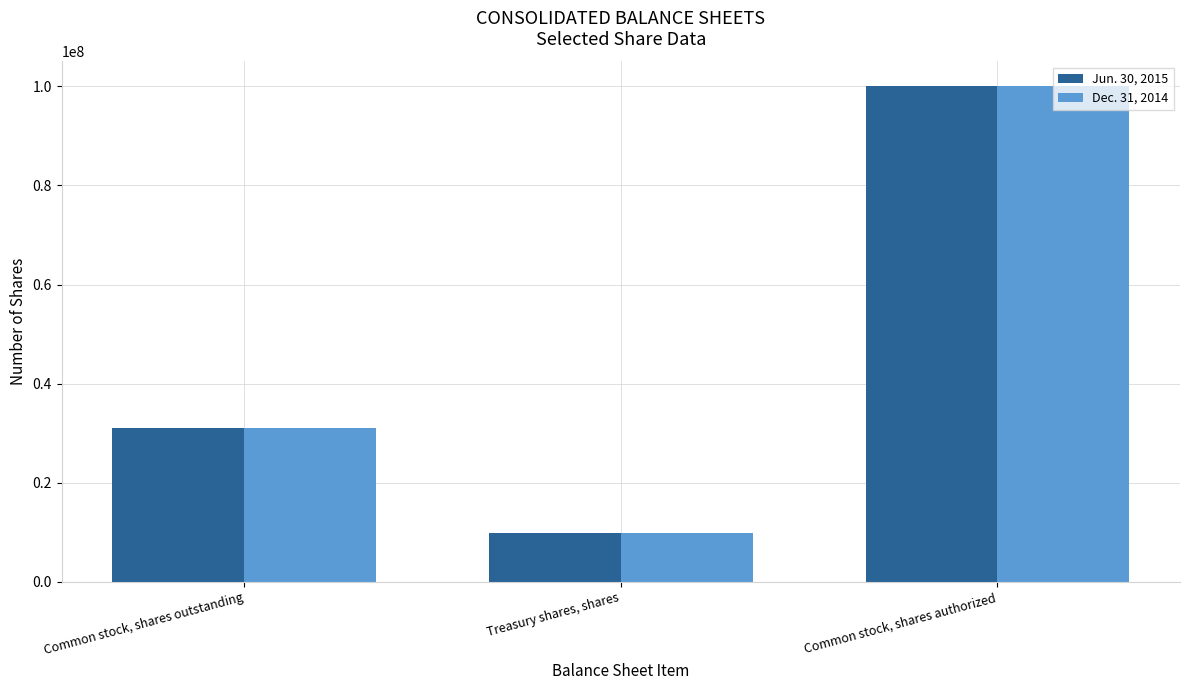

What is the total value across all series at Common stock, shares authorized?

200000000